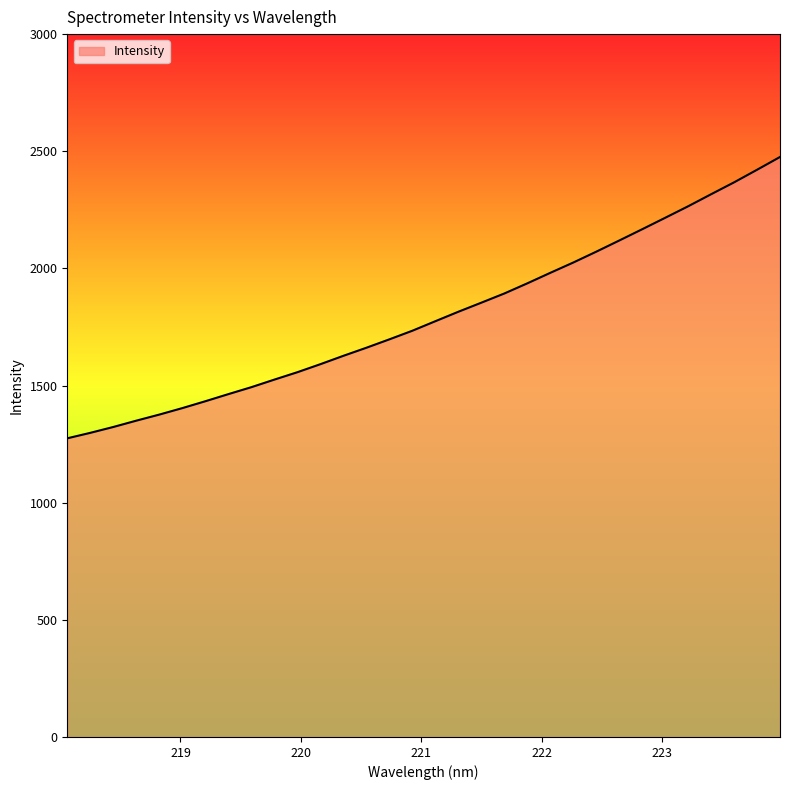

True or false: the data has more than 2 interior local peaks.

False